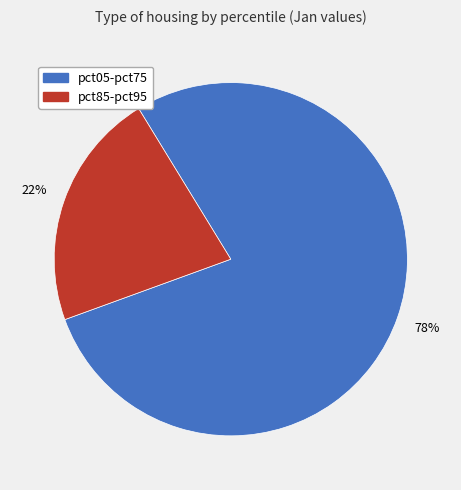

To the nearest percent, what is the average slice percentage?

50%